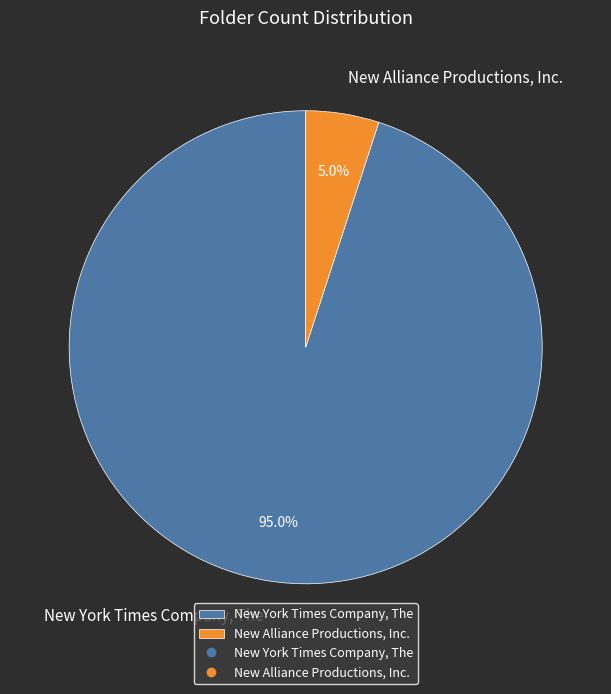

Between New York Times Company, The and New Alliance Productions, Inc., which is larger?

New York Times Company, The